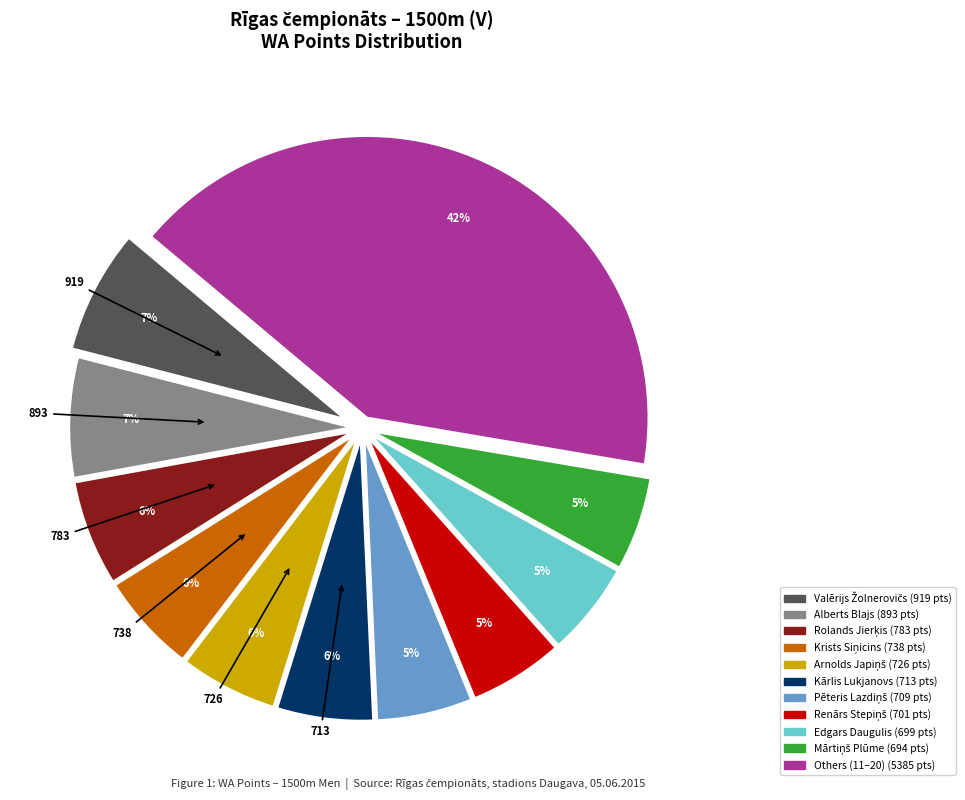

To the nearest percent, what is the average slice percentage?

9%